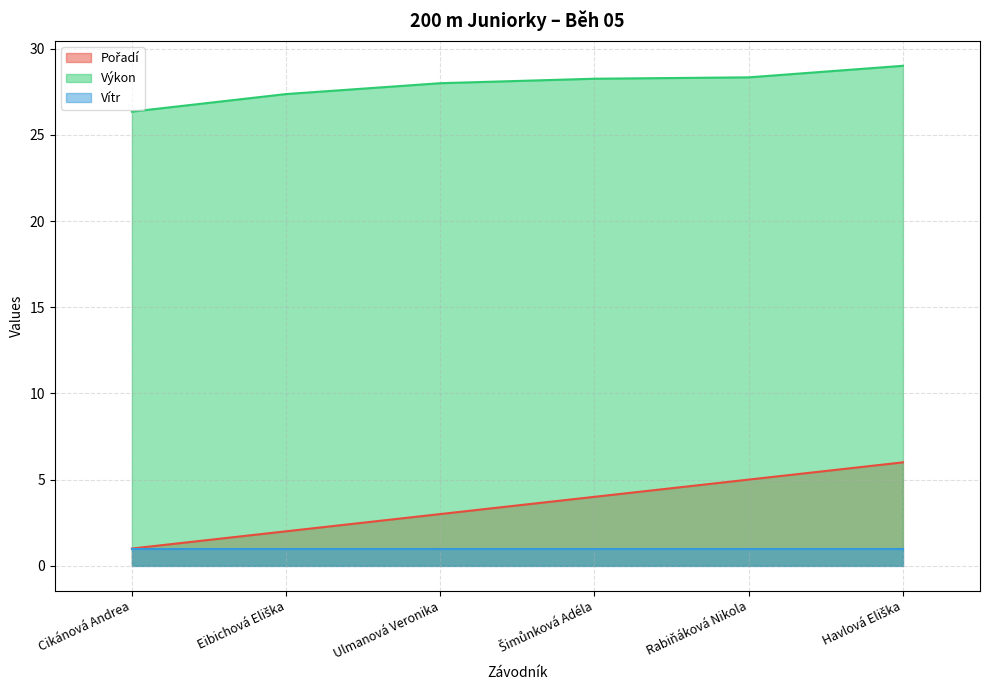

Is the value of Výkon at Rabiňáková Nikola greater than the value of Pořadí at Cikánová Andrea?

Yes